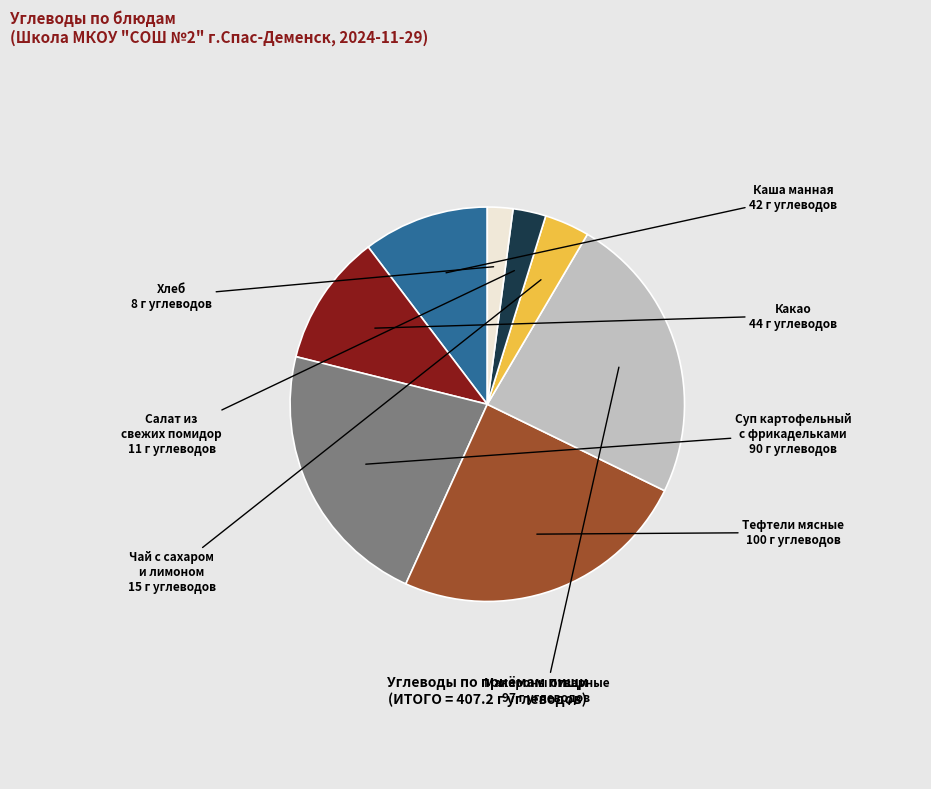

Is there any slice that represents more than half of the pie?

No